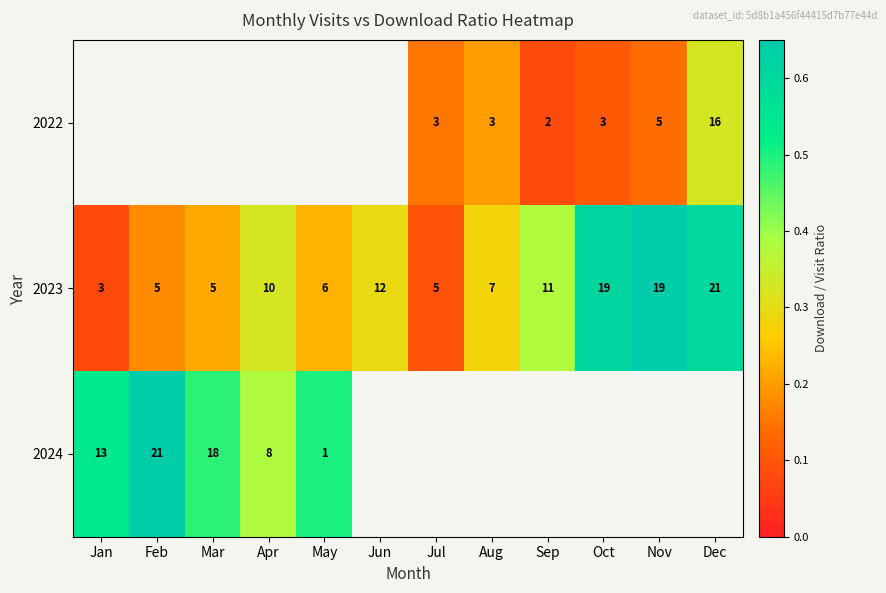

Which category has the lowest value in the 2023 series?

Jan